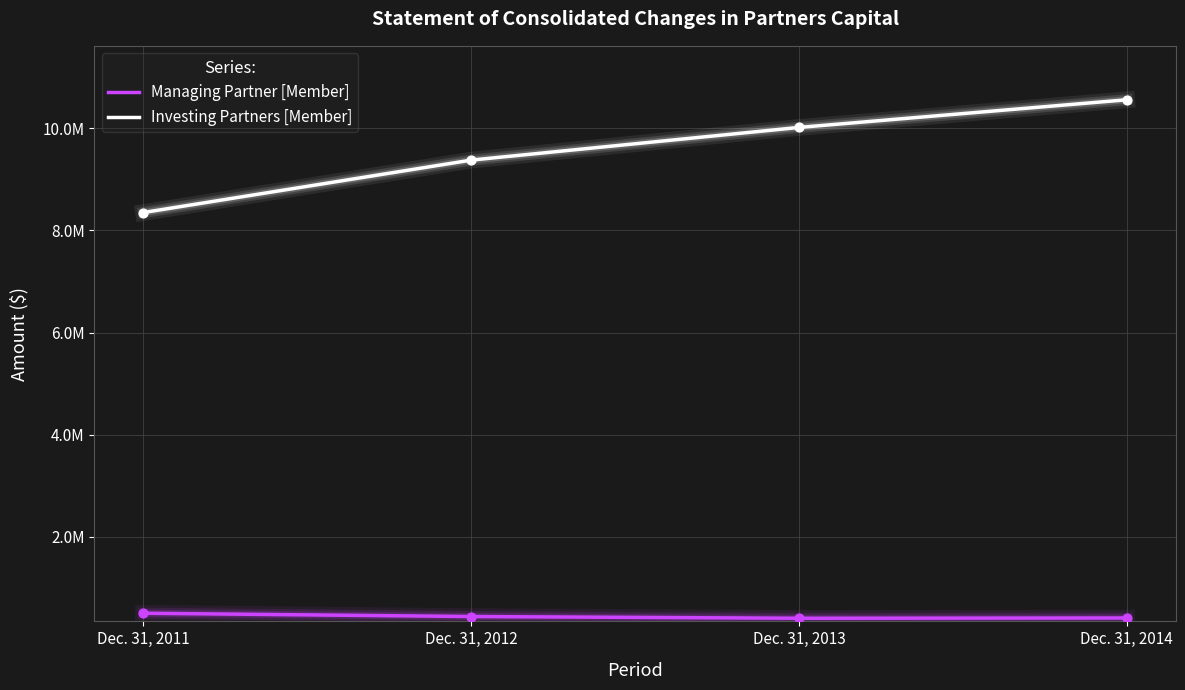

At how many categories does at least one series exceed 8221382?

4